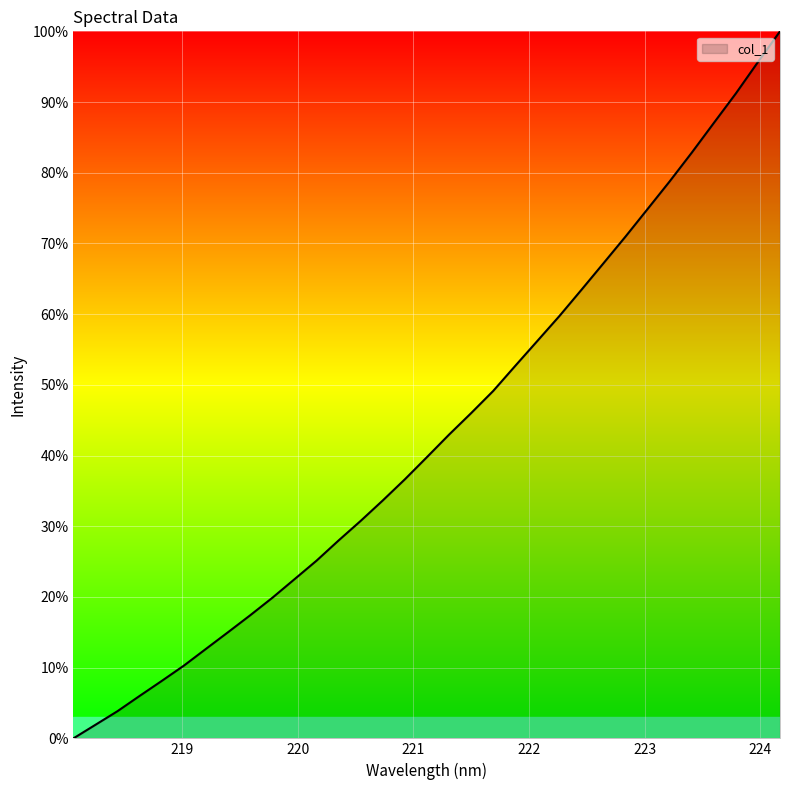

What is the greatest value displayed?

100.0